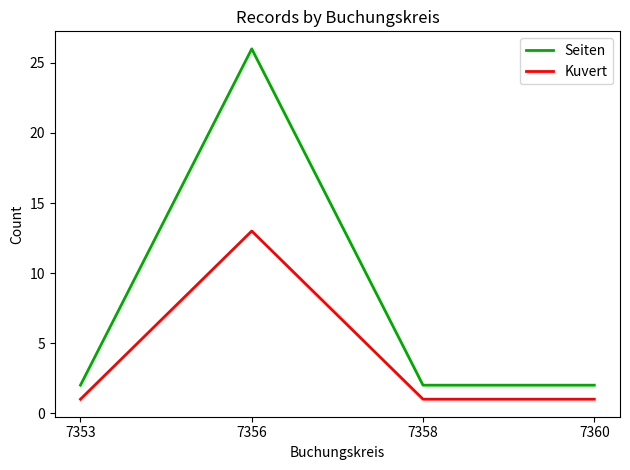

How many interior local peaks does the Kuvert series have?

1